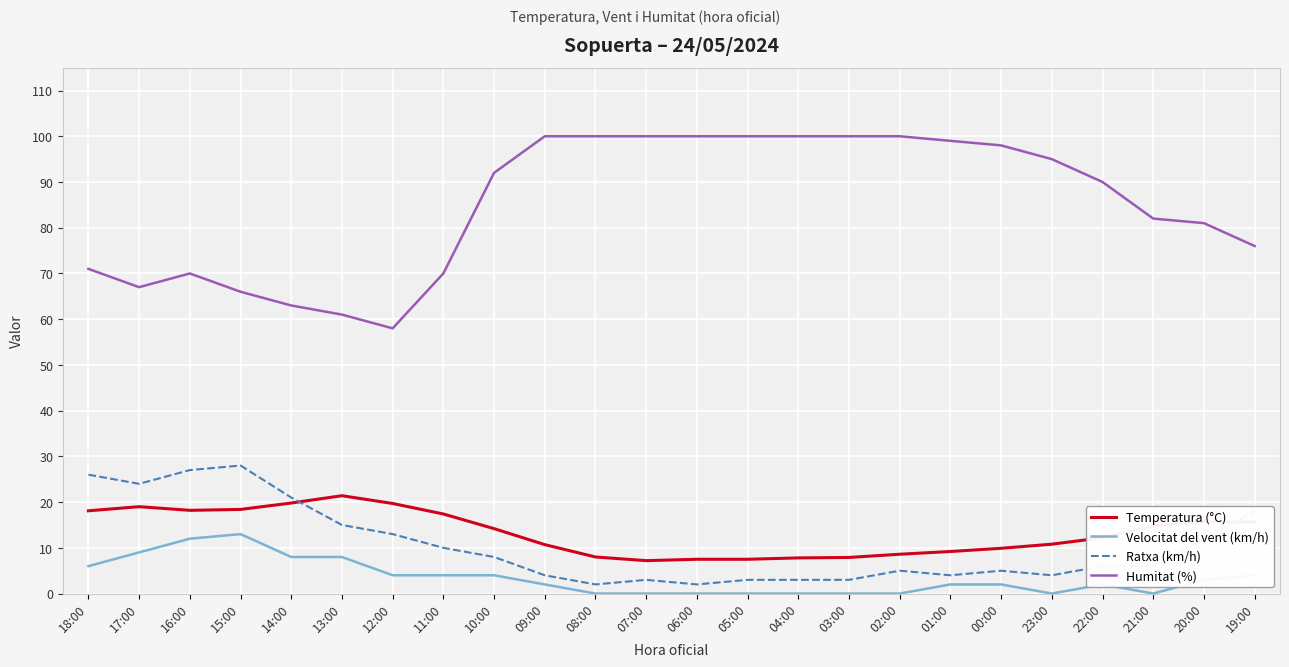

True or false: Humitat (%) and Ratxa (km/h) intersect in this chart.

False